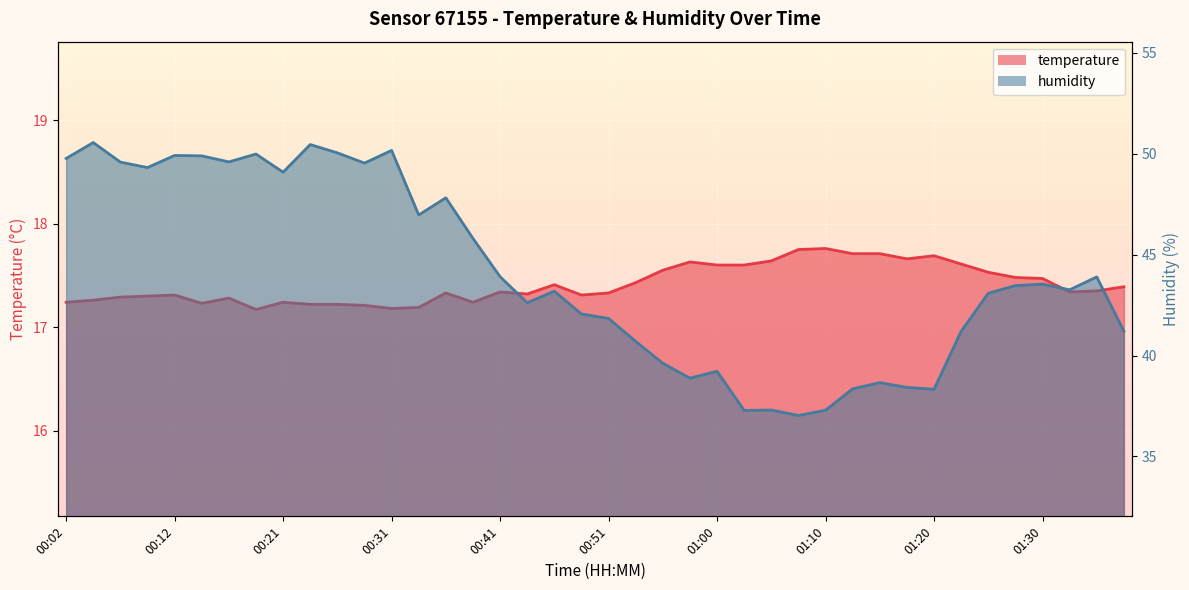

What is the lowest value of the humidity series?

37.0